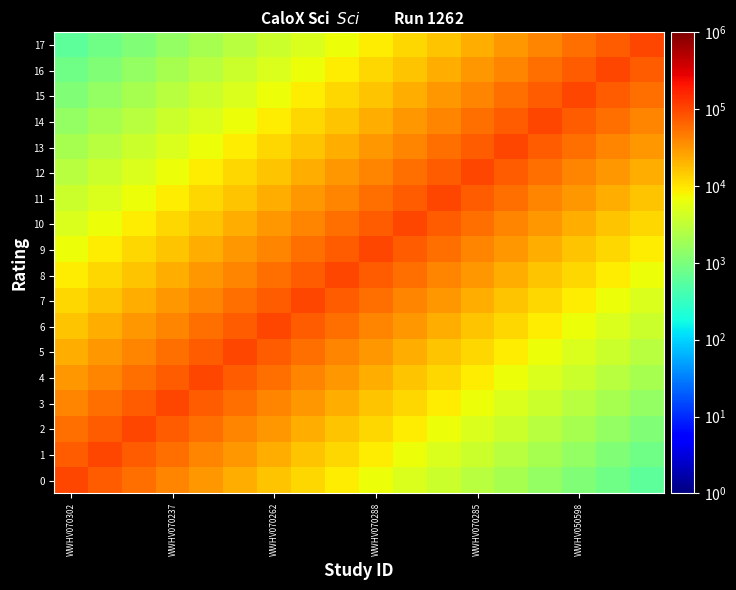

Reading right to left, what are all the values shown in this chart?

0: 609	822	1110	1499	2024	2732	3688	4978	6720	9071	12245	16529	22313	30119	40656	54881	74081	100000
1: 822	1110	1499	2024	2732	3688	4978	6720	9071	12245	16529	22313	30119	40656	54881	74081	100000	74081
2: 1110	1499	2024	2732	3688	4978	6720	9071	12245	16529	22313	30119	40656	54881	74081	100000	74081	54881
3: 1499	2024	2732	3688	4978	6720	9071	12245	16529	22313	30119	40656	54881	74081	100000	74081	54881	40656
4: 2024	2732	3688	4978	6720	9071	12245	16529	22313	30119	40656	54881	74081	100000	74081	54881	40656	30119
5: 2732	3688	4978	6720	9071	12245	16529	22313	30119	40656	54881	74081	100000	74081	54881	40656	30119	22313
6: 3688	4978	6720	9071	12245	16529	22313	30119	40656	54881	74081	100000	74081	54881	40656	30119	22313	16529
7: 4978	6720	9071	12245	16529	22313	30119	40656	54881	74081	100000	74081	54881	40656	30119	22313	16529	12245
8: 6720	9071	12245	16529	22313	30119	40656	54881	74081	100000	74081	54881	40656	30119	22313	16529	12245	9071
9: 9071	12245	16529	22313	30119	40656	54881	74081	100000	74081	54881	40656	30119	22313	16529	12245	9071	6720
10: 12245	16529	22313	30119	40656	54881	74081	100000	74081	54881	40656	30119	22313	16529	12245	9071	6720	4978
11: 16529	22313	30119	40656	54881	74081	100000	74081	54881	40656	30119	22313	16529	12245	9071	6720	4978	3688
12: 22313	30119	40656	54881	74081	100000	74081	54881	40656	30119	22313	16529	12245	9071	6720	4978	3688	2732
13: 30119	40656	54881	74081	100000	74081	54881	40656	30119	22313	16529	12245	9071	6720	4978	3688	2732	2024
14: 40656	54881	74081	100000	74081	54881	40656	30119	22313	16529	12245	9071	6720	4978	3688	2732	2024	1499
15: 54881	74081	100000	74081	54881	40656	30119	22313	16529	12245	9071	6720	4978	3688	2732	2024	1499	1110
16: 74081	100000	74081	54881	40656	30119	22313	16529	12245	9071	6720	4978	3688	2732	2024	1499	1110	822
17: 100000	74081	54881	40656	30119	22313	16529	12245	9071	6720	4978	3688	2732	2024	1499	1110	822	609